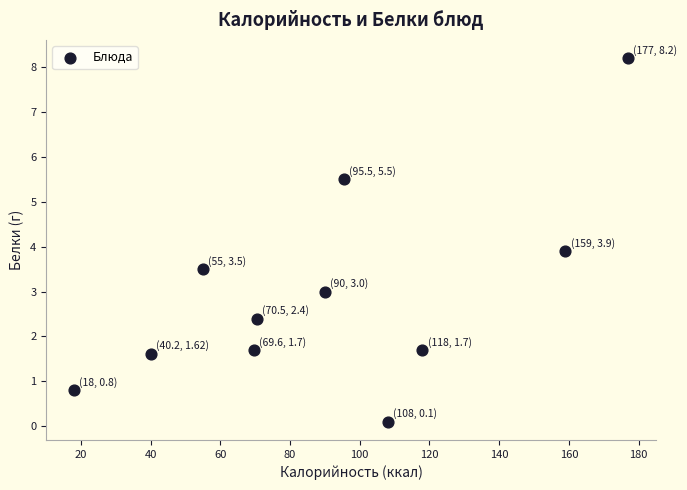

What Y value in the scatter plot is closest to 4?

3.9